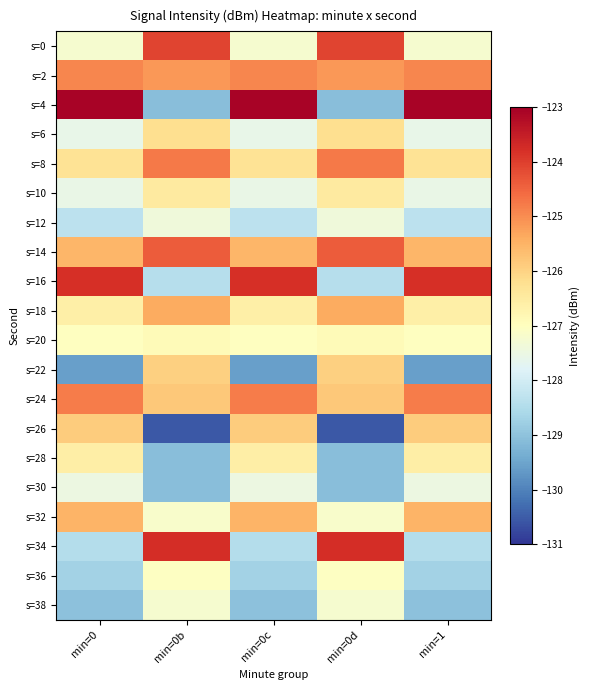

What is the spread (max minus min) of values at min=1?

6.5